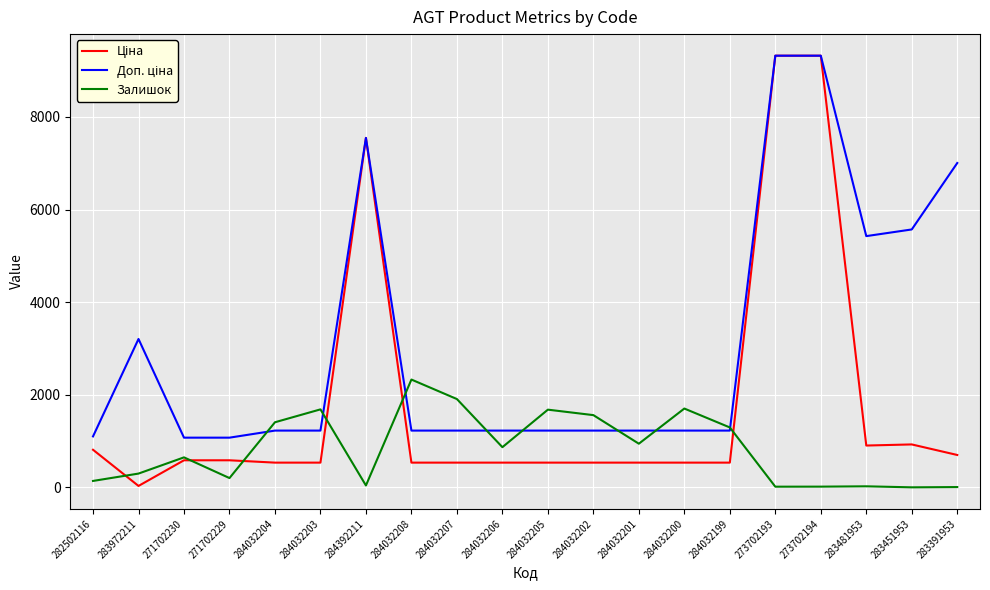

How many series are shown in this chart?

3